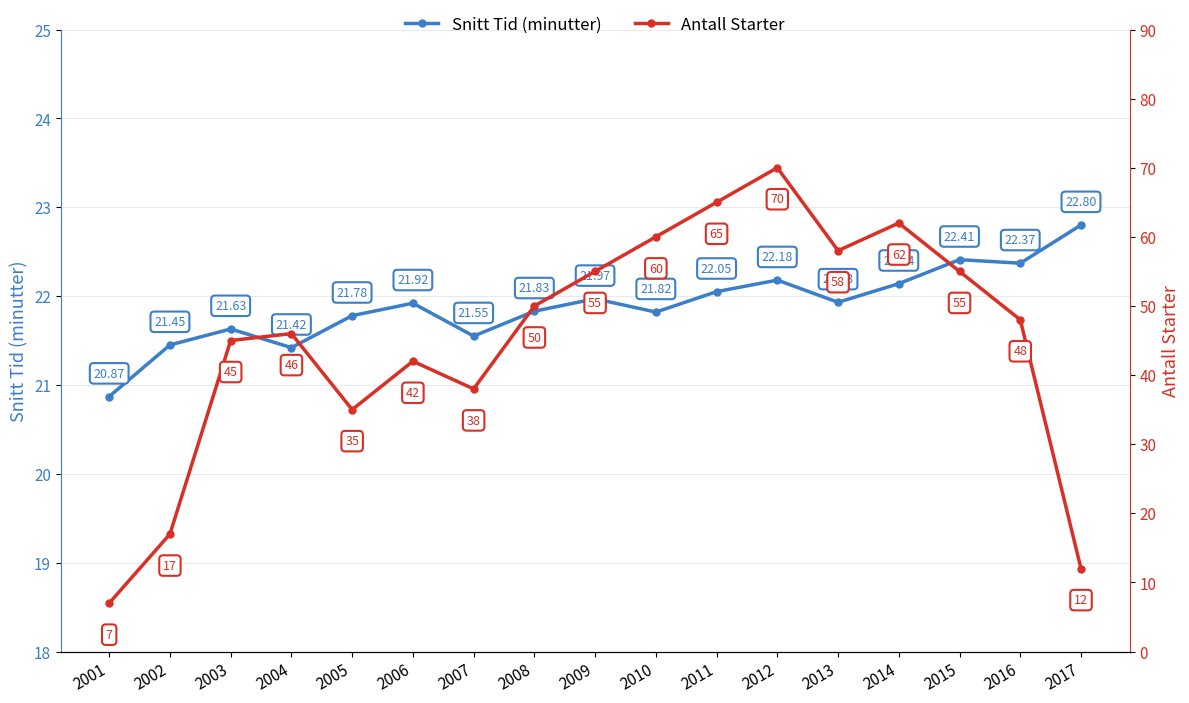

At which label does Antall Starter reach its minimum?

2001